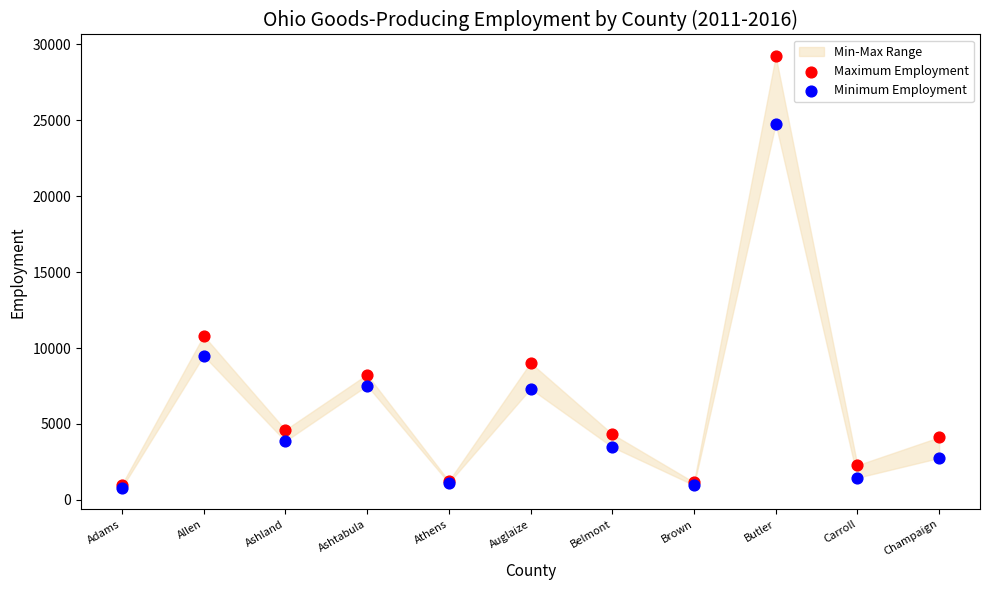

In the Maximum Employment series, what Y value is closest to 15120?

10816